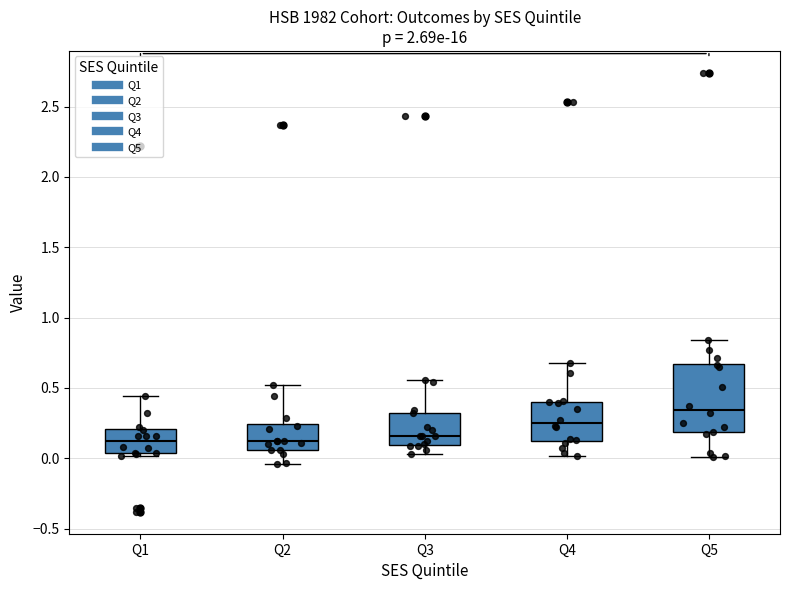

Which box has the highest median line?

Q5